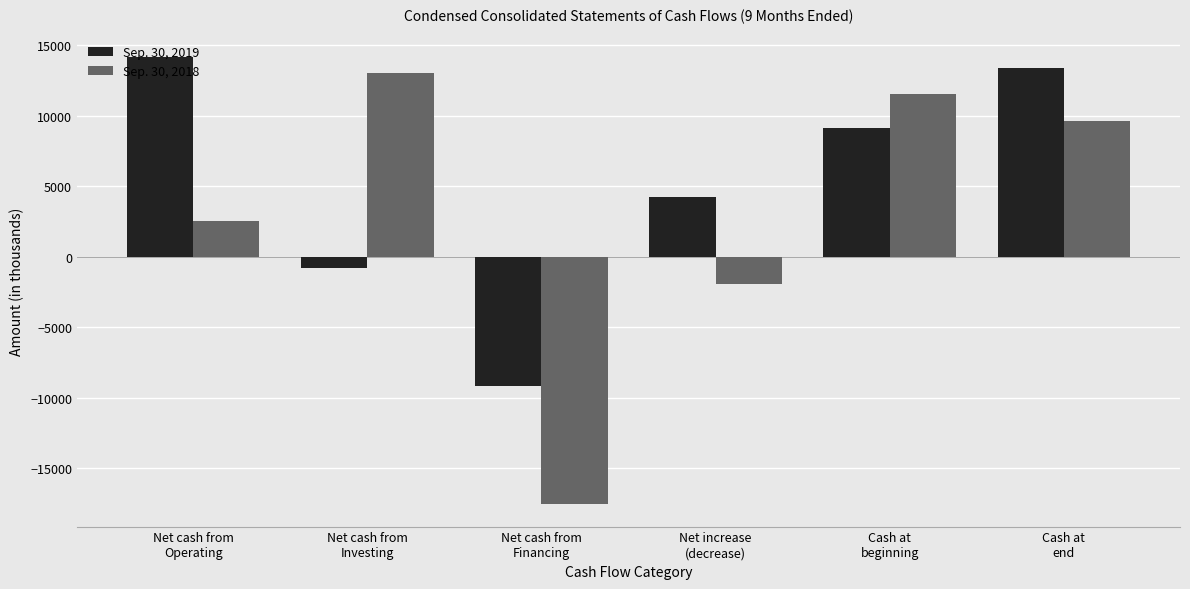

What is the highest value of the Sep. 30, 2018 series?

13064